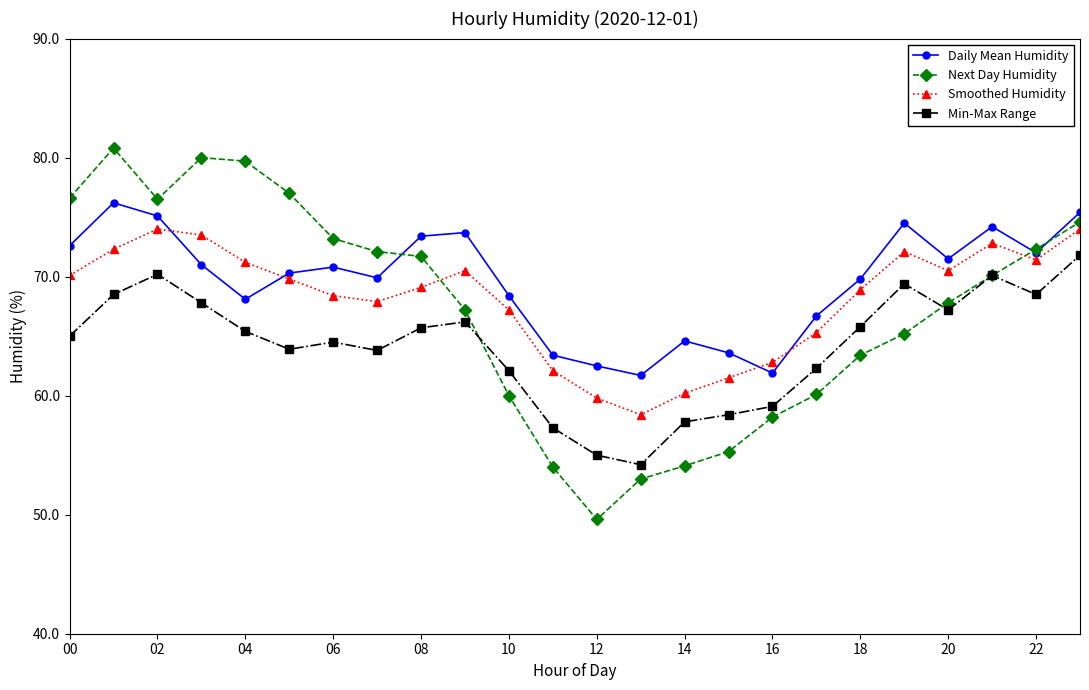

Which series has the largest range (max minus min)?

Next Day Humidity